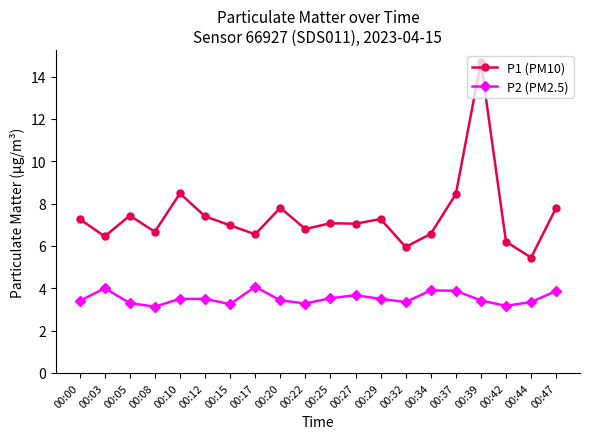

What is the minimum value shown in the chart?

3.1